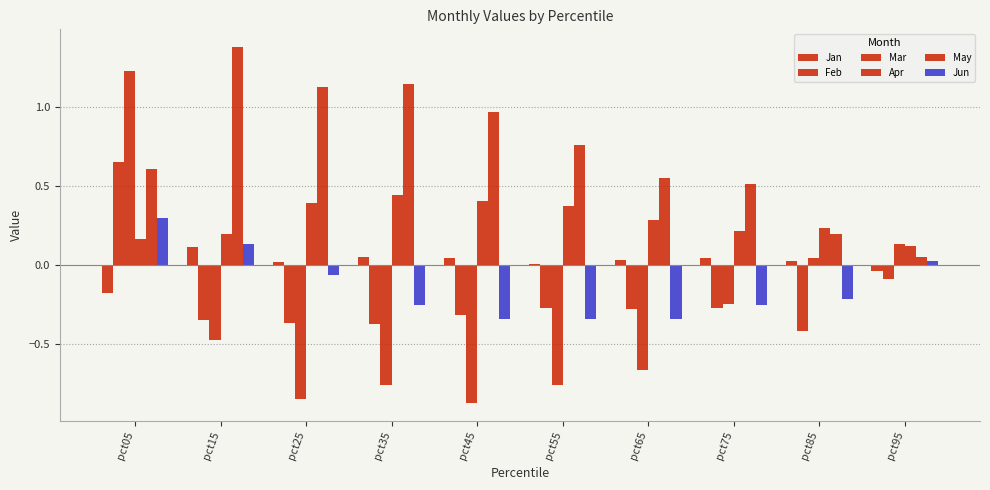

Is it true that Mar equals 0.2 at pct95?

False